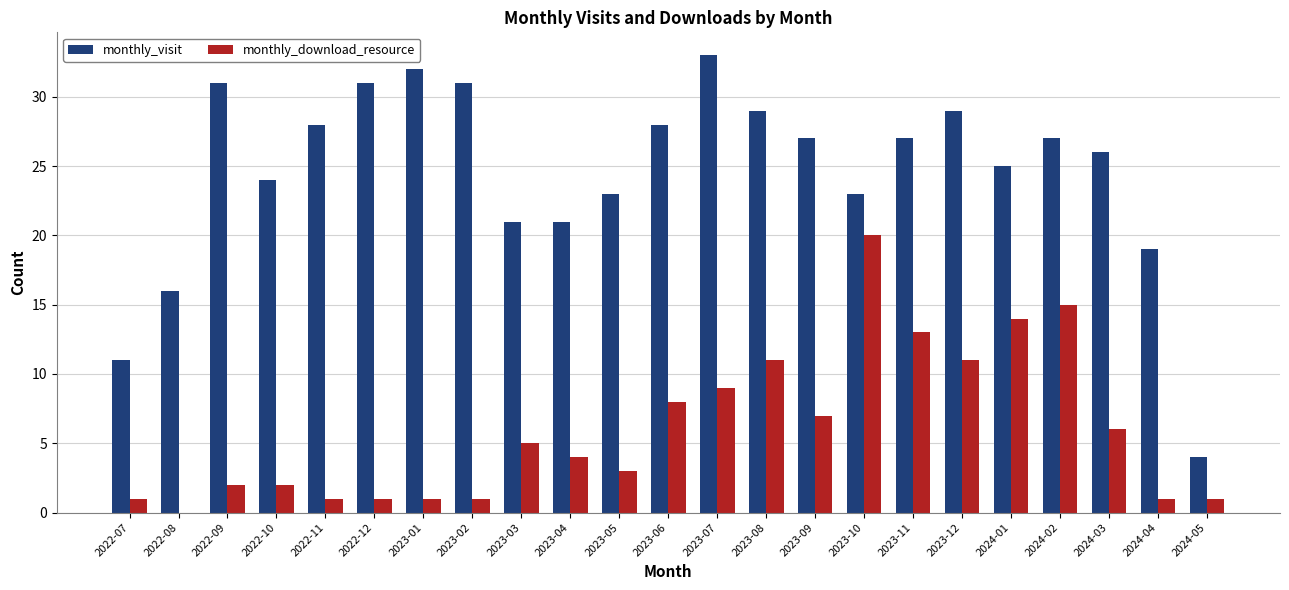

Which category has the highest value in the monthly_visit series?

2023-07